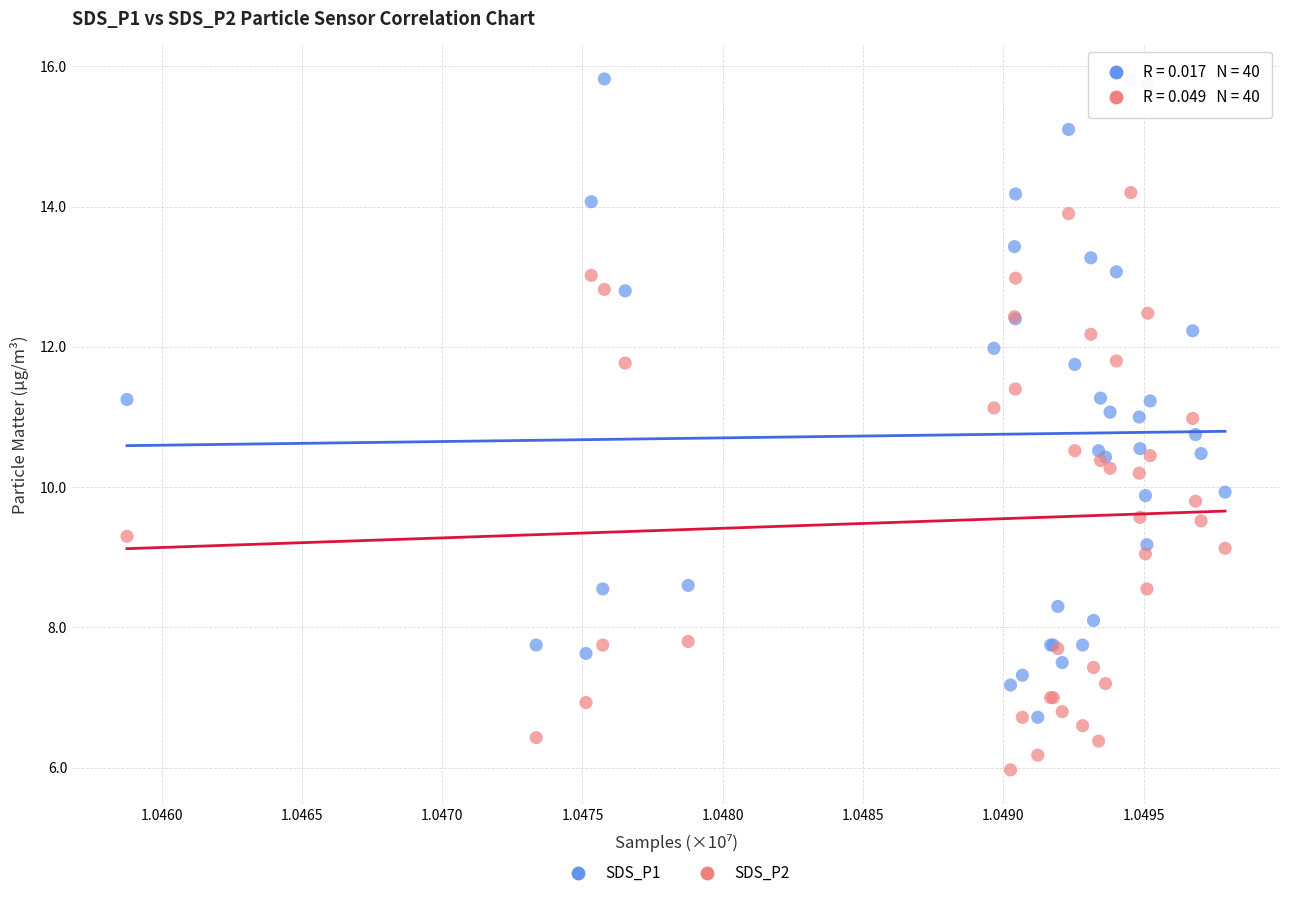

Which series reaches the minimum Y coordinate?

SDS_P2